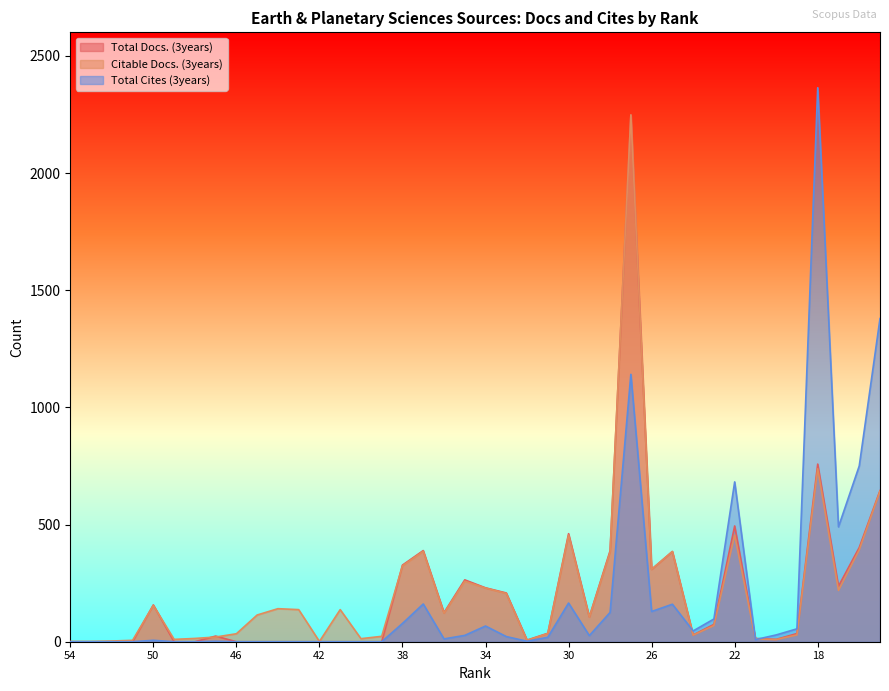

What is the difference between the second highest and minimum values in the Total Cites (3years) series?

1379